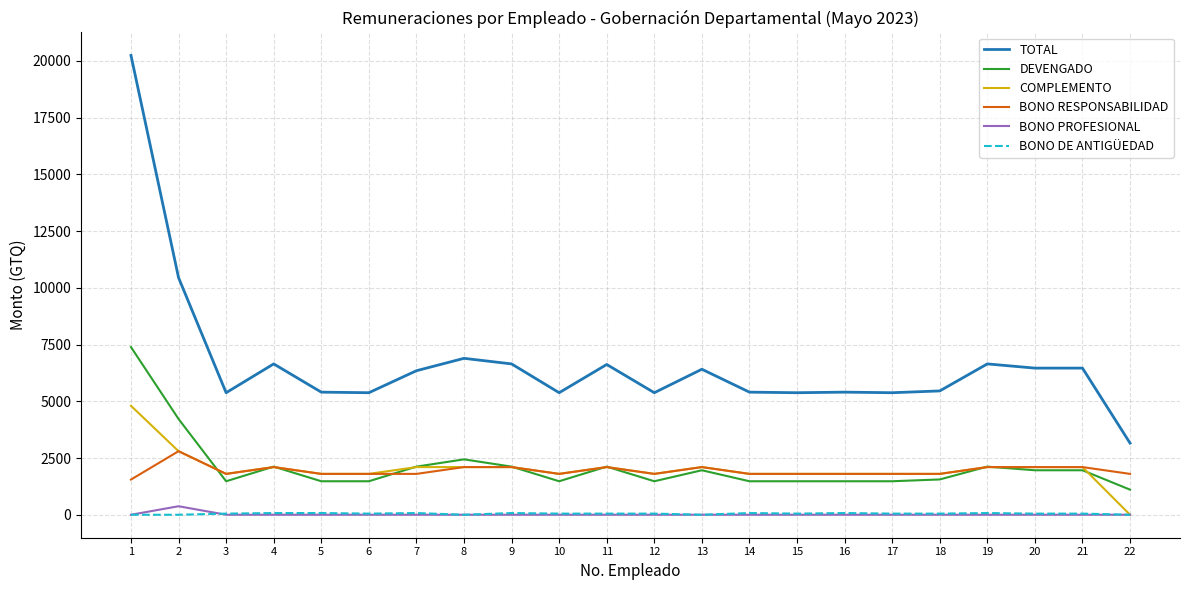

How many lines are shown in the chart?

6